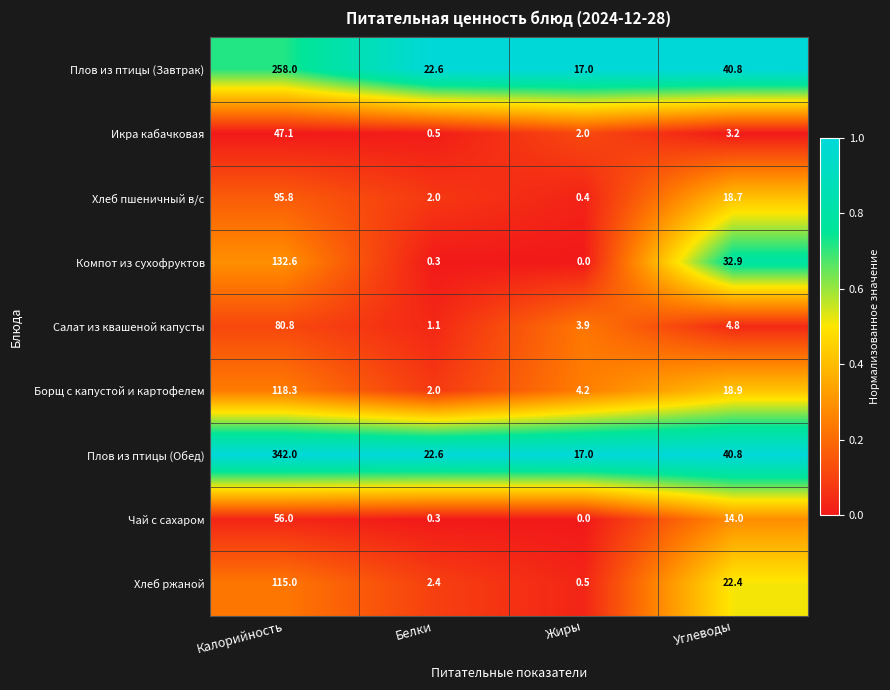

What is the maximum value for Хлеб ржаной?

115.0